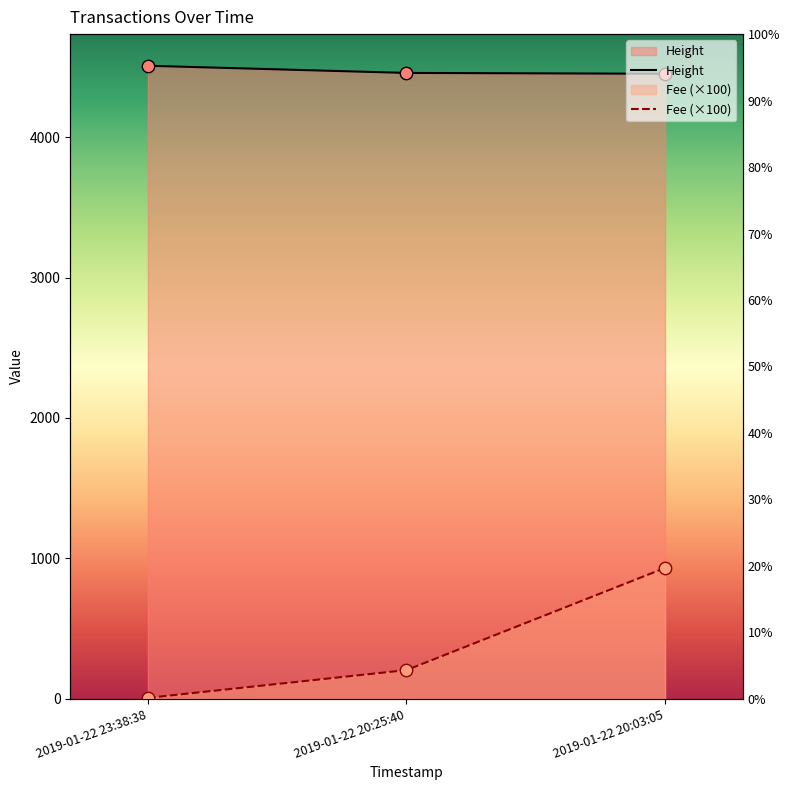

Is the value of Fee at 2019-01-22 23:38:38 greater than the value of Height at 2019-01-22 20:03:05?

No